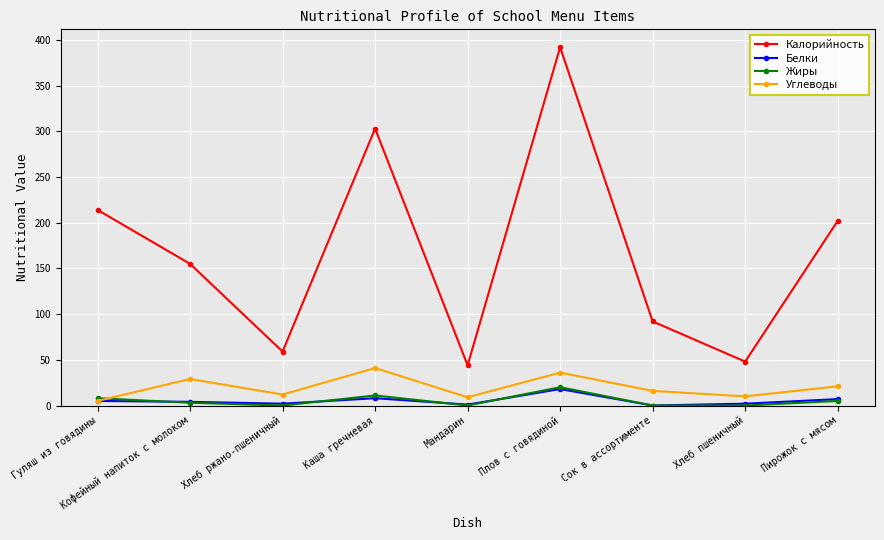

True or false: Белки and Калорийность cross at least once.

False